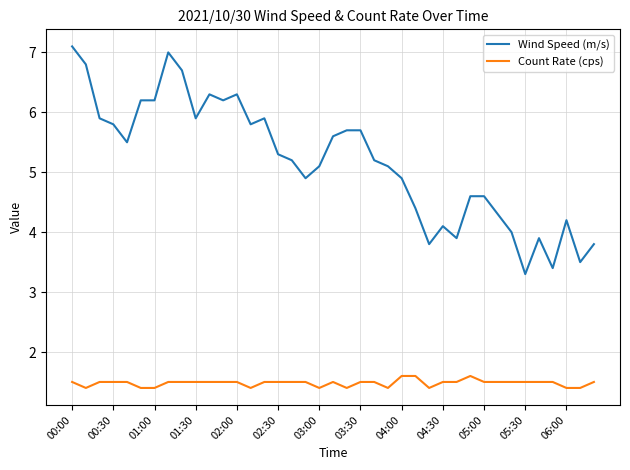

Which series has the largest range (max minus min)?

Wind Speed (m/s)